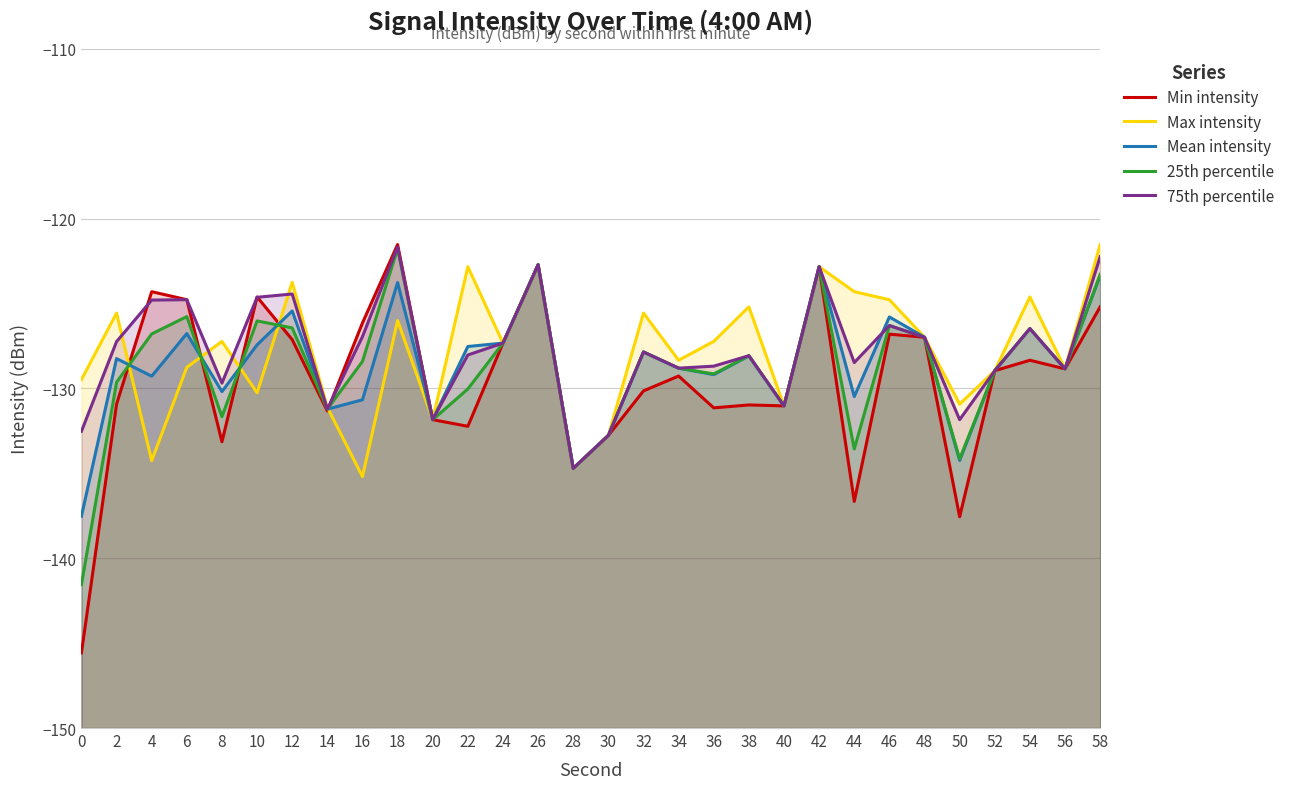

At which label does Mean intensity first exceed -128?

6